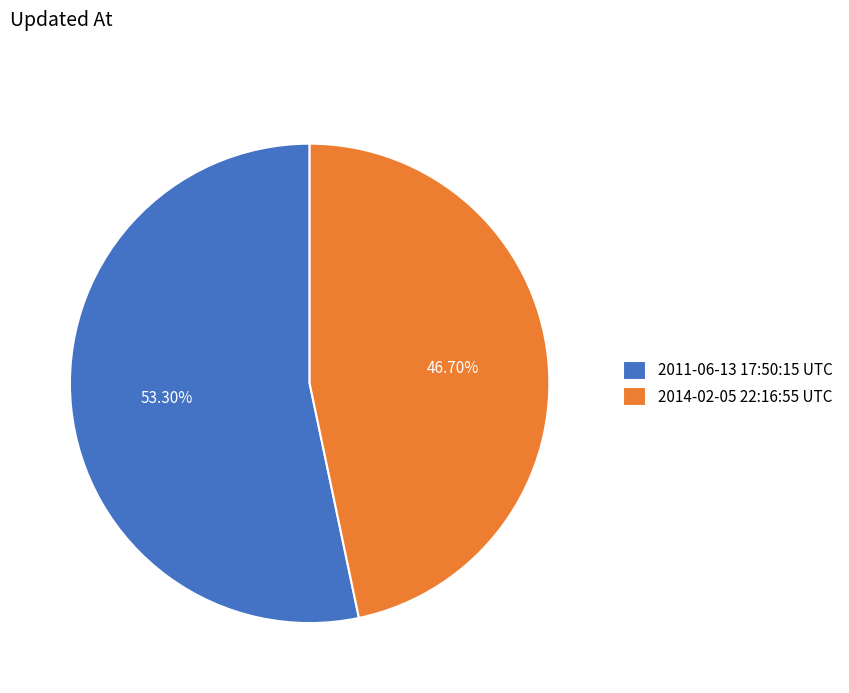

Which has a higher value, 2011-06-13 17:50:15 UTC or 2014-02-05 22:16:55 UTC?

2011-06-13 17:50:15 UTC